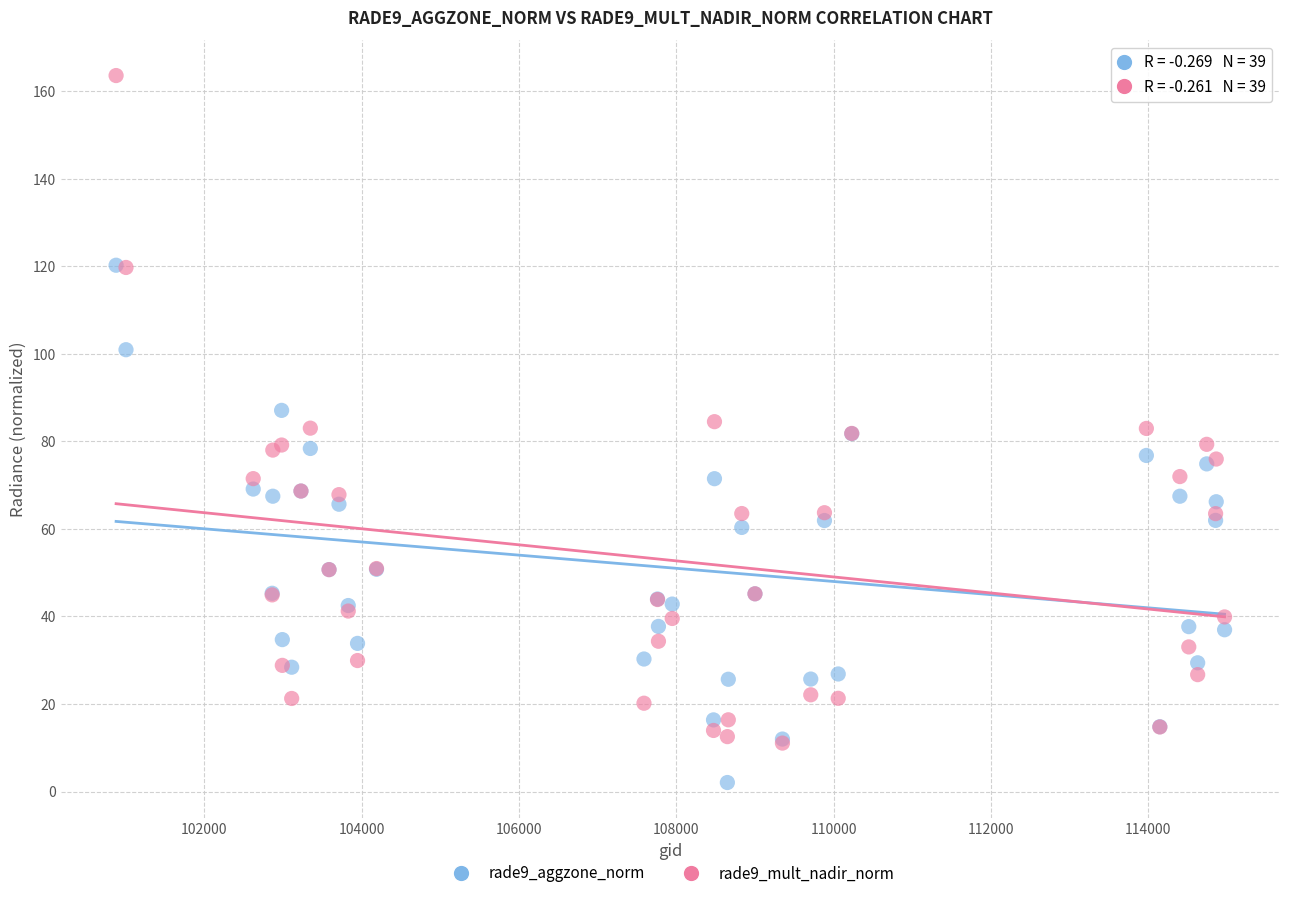

Which series contains the highest Y value?

rade9_mult_nadir_norm